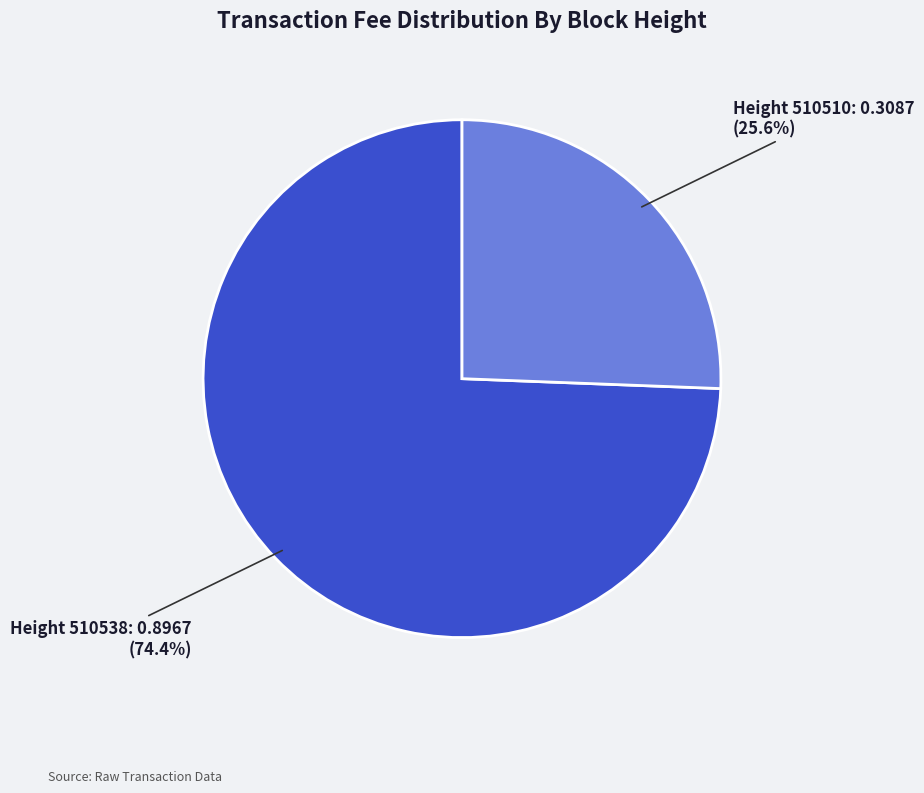

Does any single category account for the majority?

Yes